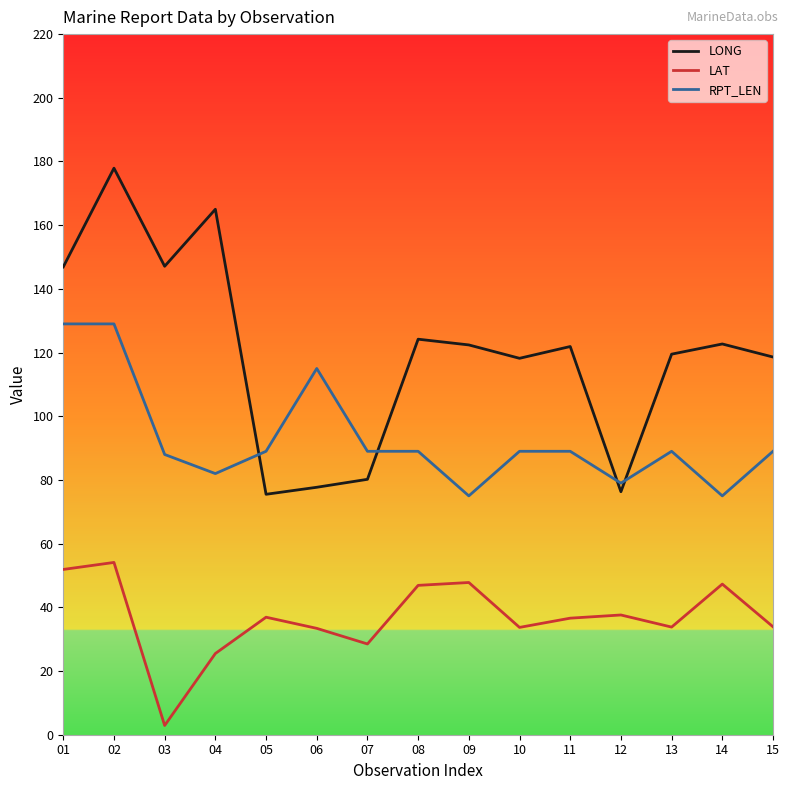

Which series has the largest total across all categories?

LONG